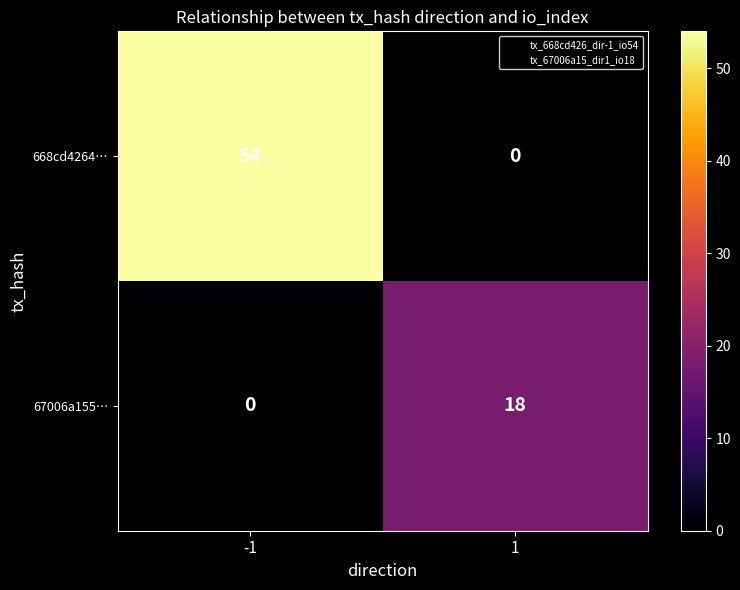

Count the number of categories in the chart.

2